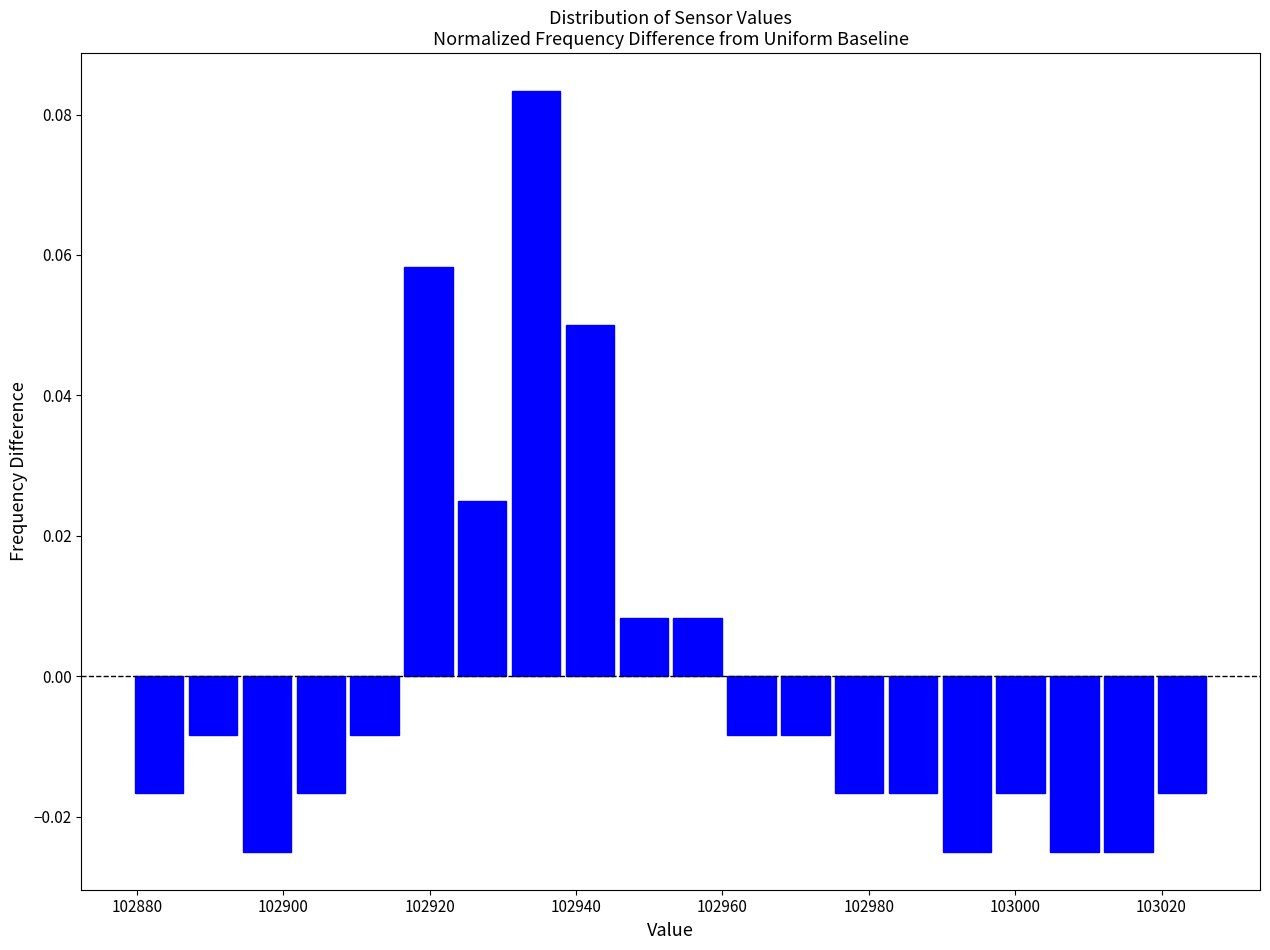

Around what value on the x-axis is the tallest bar? Give the approximate position of its centre, as read against the axis.

102934